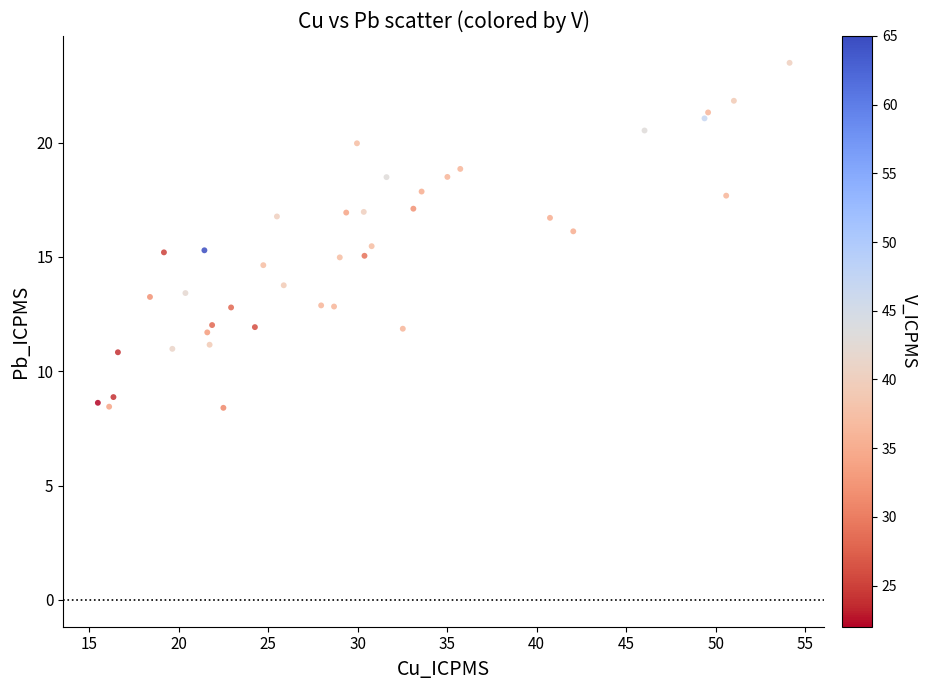

What is the range of Y values (max minus min)?

15.1